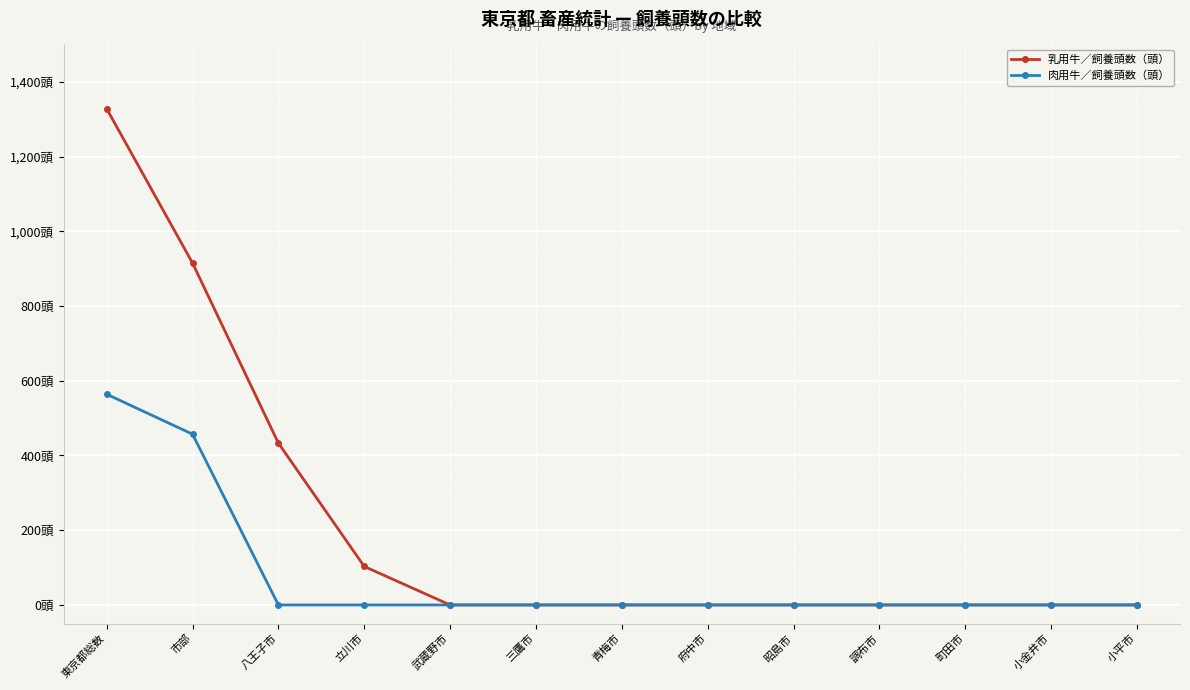

Rank the series at 武蔵野市 from highest to lowest value.

乳用牛／飼養頭数（頭）, 肉用牛／飼養頭数（頭）